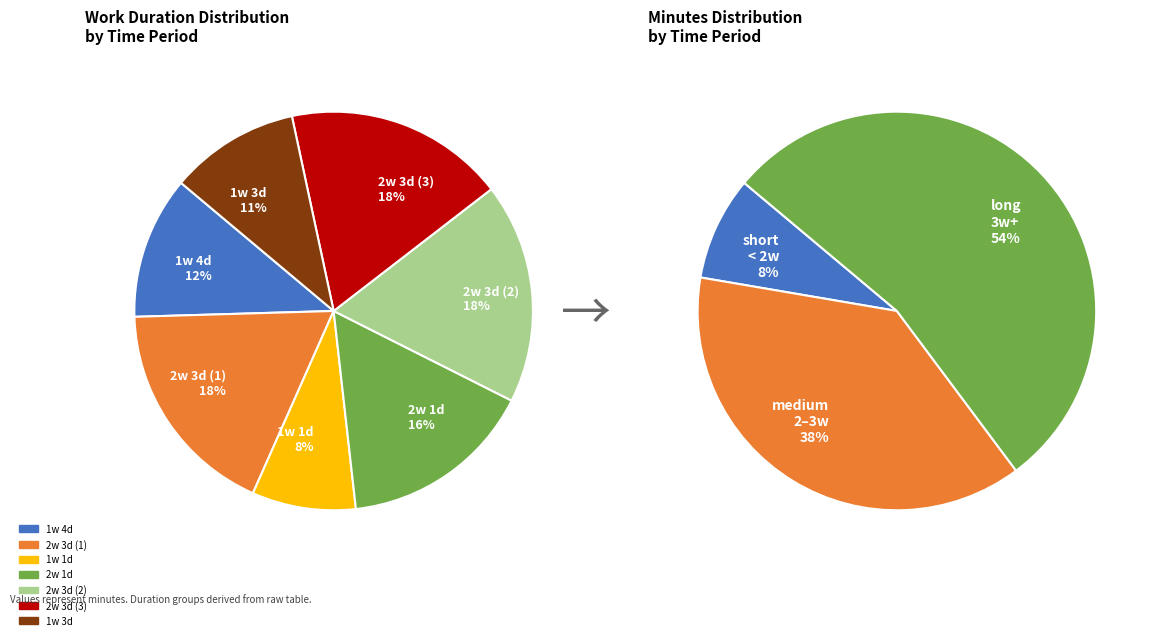

Count the number of slices in the pie.

7